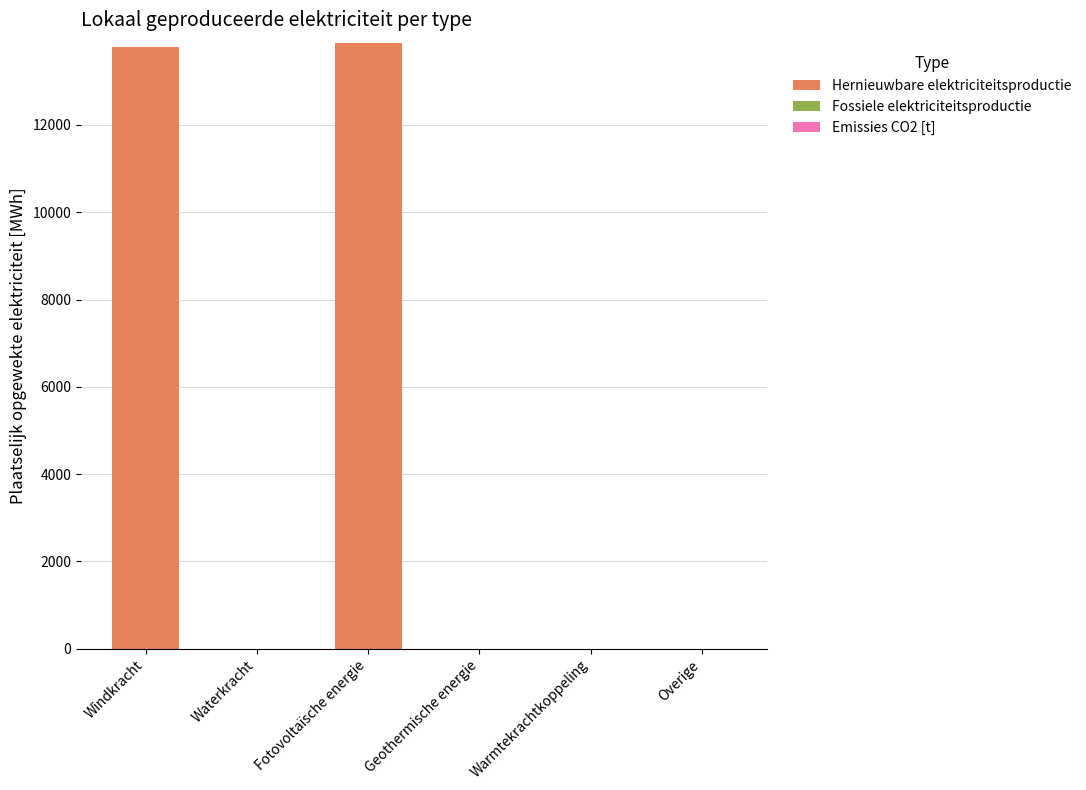

Reading left to right, what are all the values shown in this chart?

Windkracht=13779.6	Waterkracht=0.0	Fotovoltaïsche energie=13886.4	Geothermische energie=0.0	Warmtekrachtkoppeling=0.0	Overige=0.0